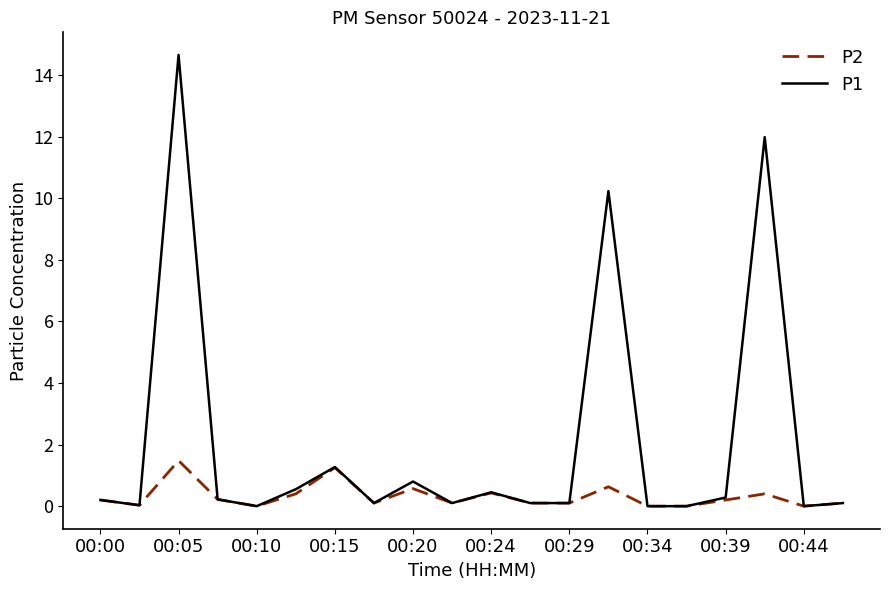

Which series has the largest range (max minus min)?

P1